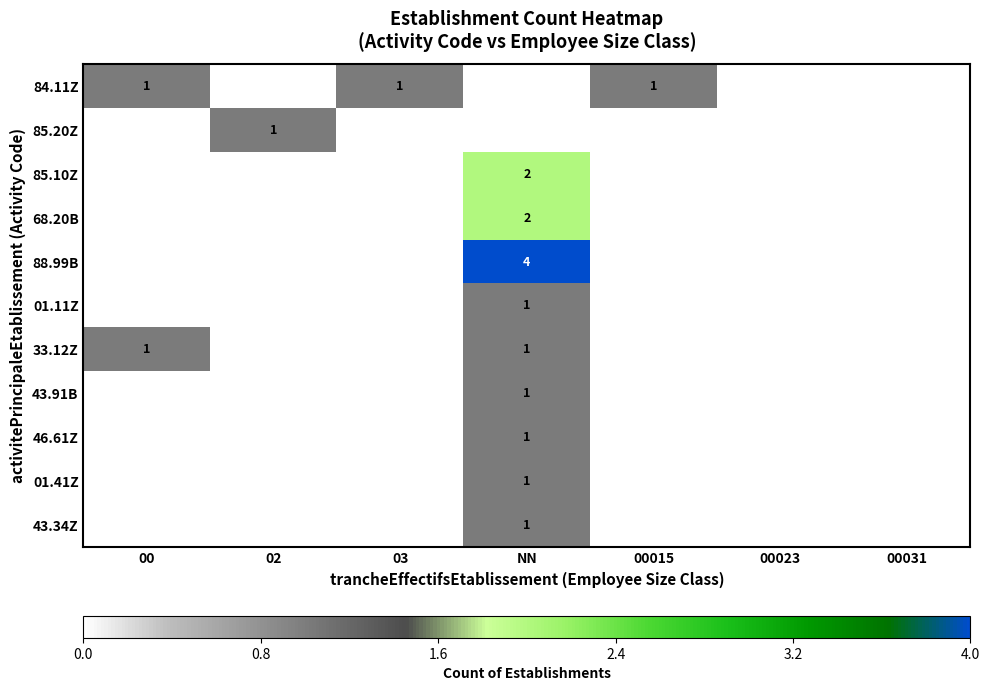

List the labels in order of 43.91B value, smallest first.

00, 02, 03, 00015, 00023, 00031, NN